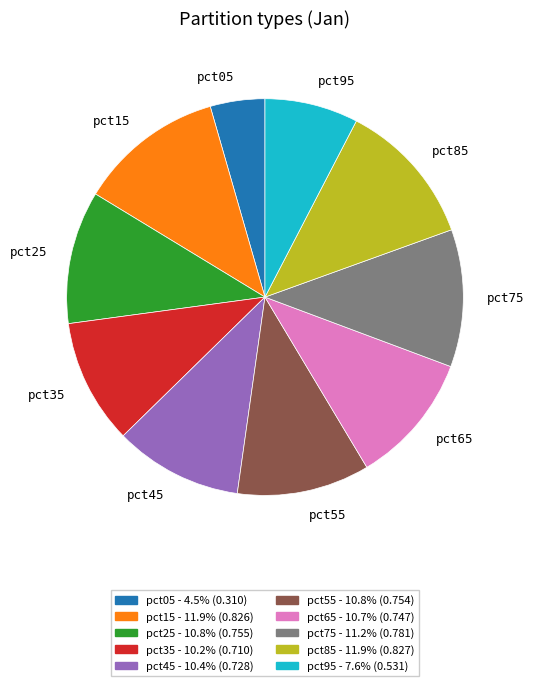

How many segments does this pie chart have?

10